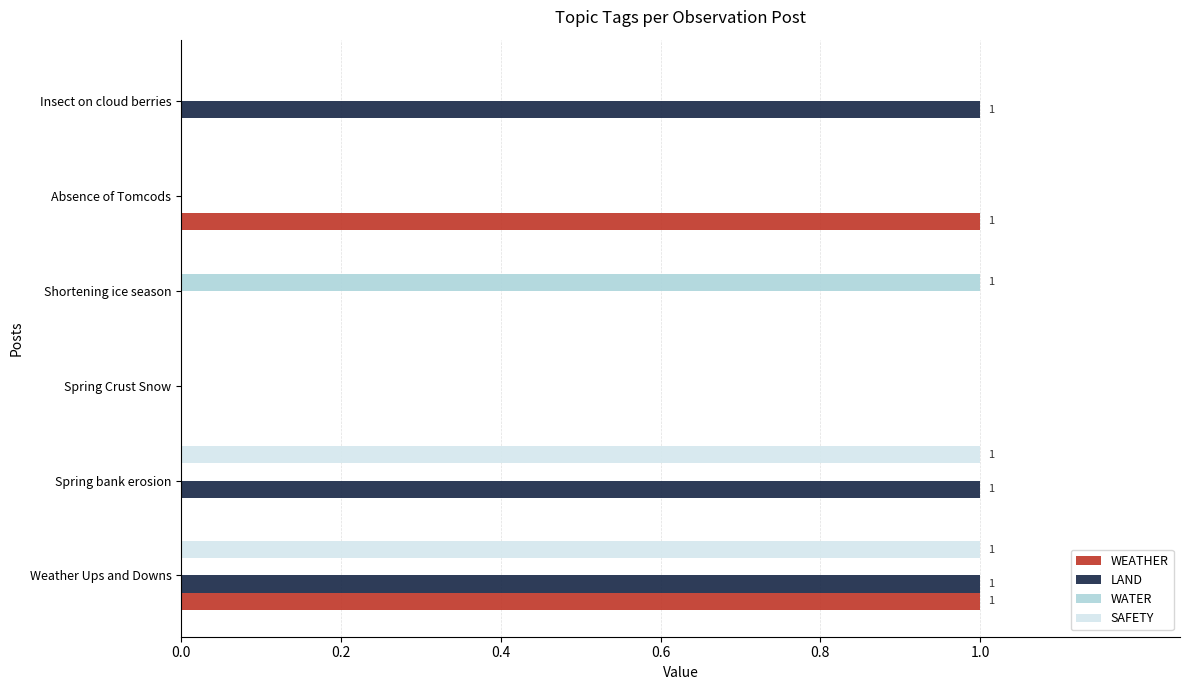

Which series has the largest total across all categories?

LAND